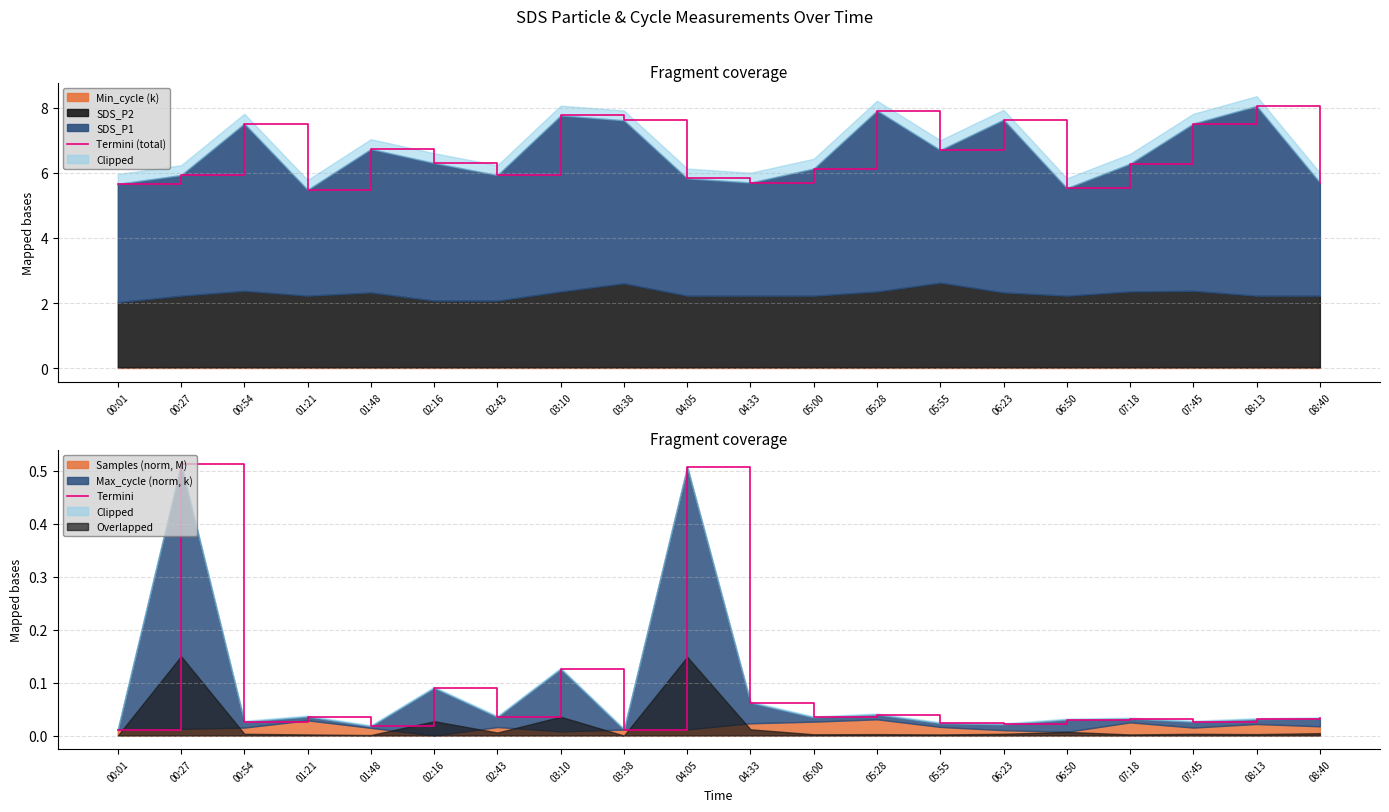

What is the label of the 16th point from the left?

06:50